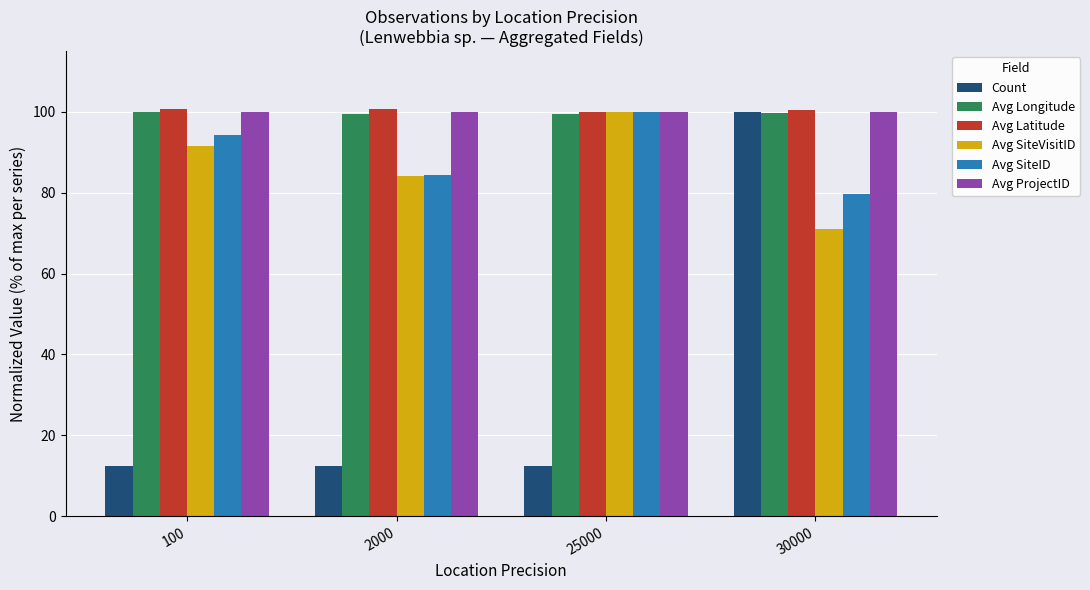

What is the total value across all series at 2000?

481.3